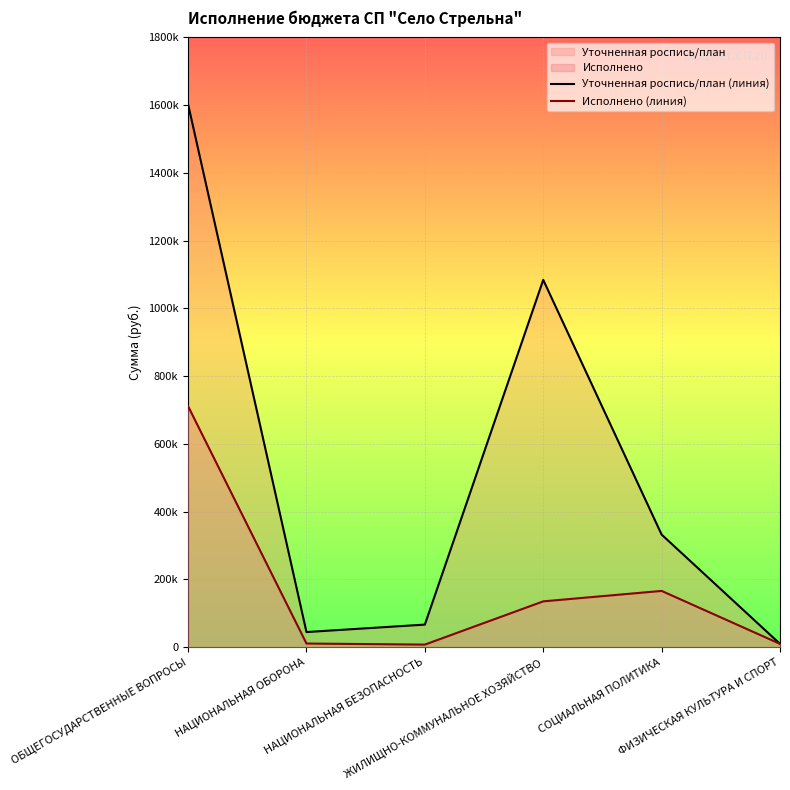

True or false: Исполнено (линия) and Уточненная роспись/план (линия) intersect in this chart.

False